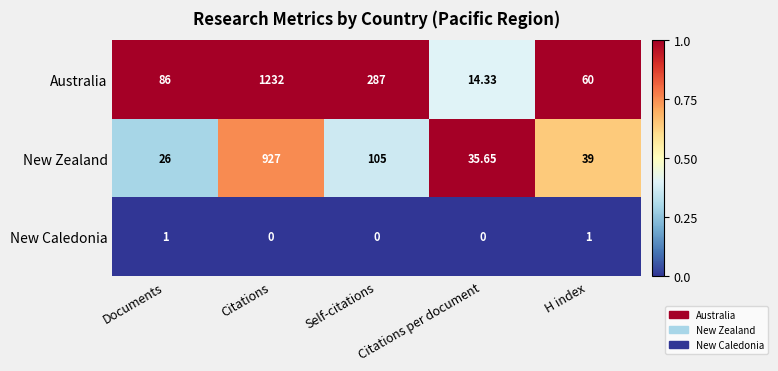

Which category has the highest value in the Australia series?

Citations